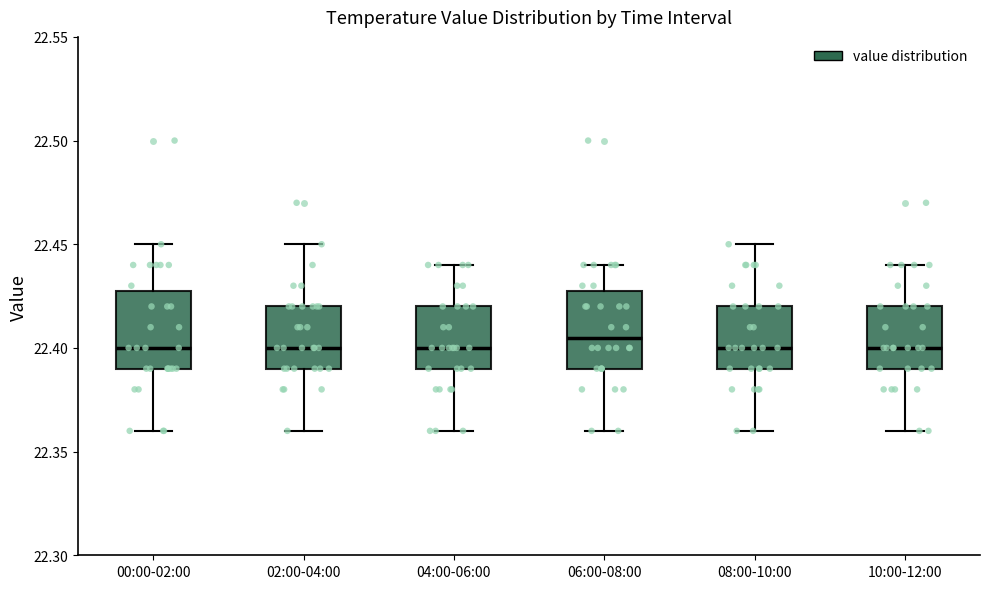

Reading left to right, read every box against the y-axis: the position of its median line, the range the box covers, and the ends of its whiskers. The values are not printed on the chart, so give them approximately, as read against the axis.

00:00-02:00: median 22.400, box 22.390 to 22.430, whiskers 22.360 to 22.450
02:00-04:00: median 22.400, box 22.390 to 22.420, whiskers 22.360 to 22.450
04:00-06:00: median 22.400, box 22.390 to 22.420, whiskers 22.360 to 22.440
06:00-08:00: median 22.405, box 22.390 to 22.430, whiskers 22.360 to 22.440
08:00-10:00: median 22.400, box 22.390 to 22.420, whiskers 22.360 to 22.450
10:00-12:00: median 22.400, box 22.390 to 22.420, whiskers 22.360 to 22.440